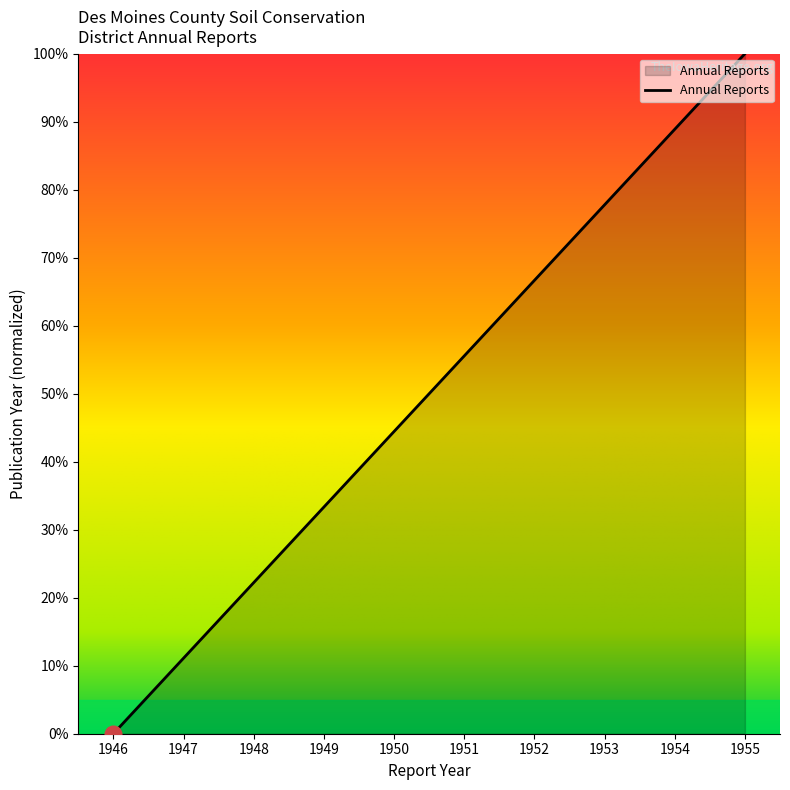

Approximately how many times larger is the value at 1953 compared to 1952?

1.2